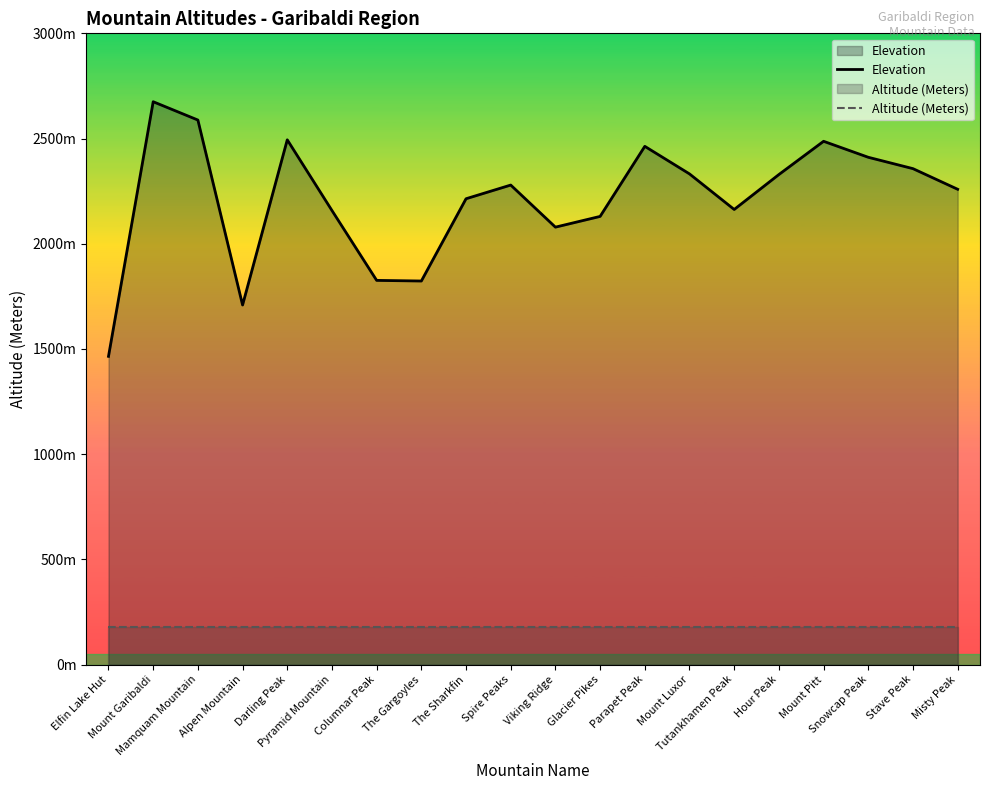

Does the chart display data point markers on the line(s)?

No